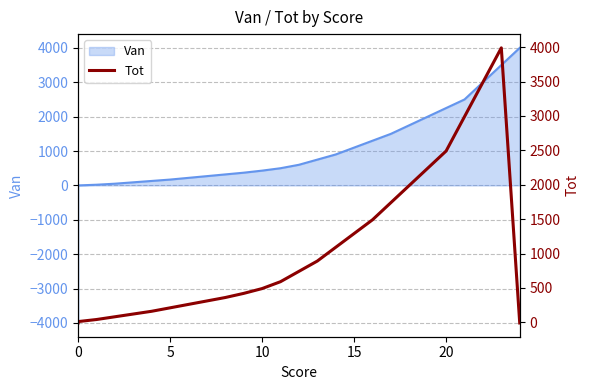

What is the value of the 7th point from the left?

210